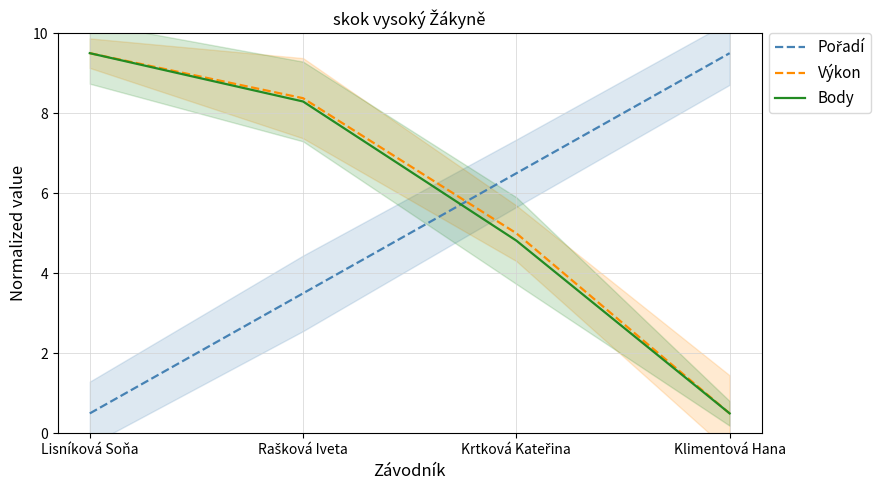

The value of Body at Klimentová Hana is 0.5. True or false?

True